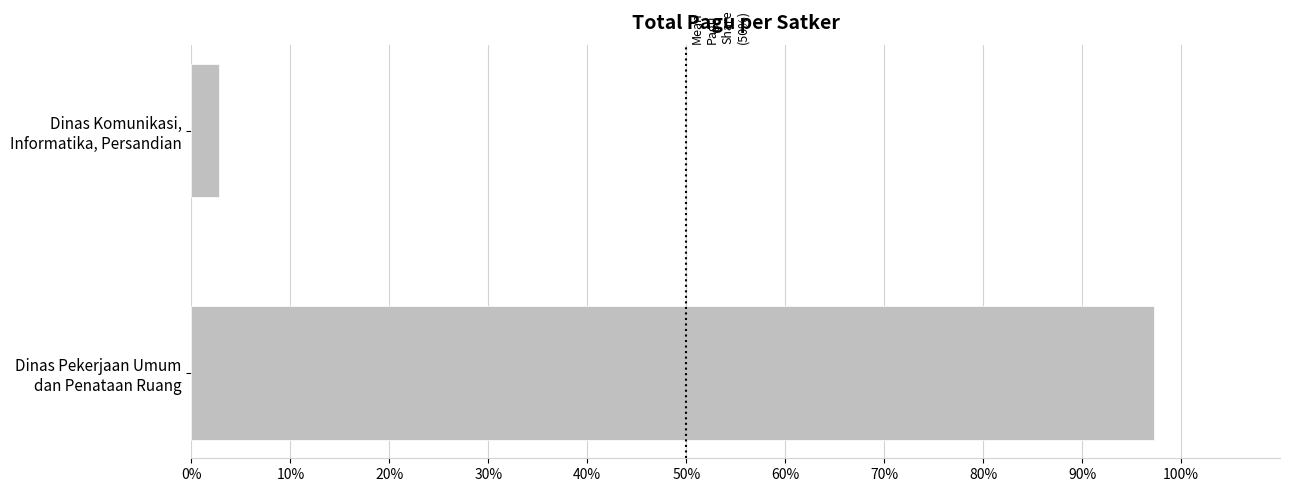

What is the smallest value displayed?

2.8